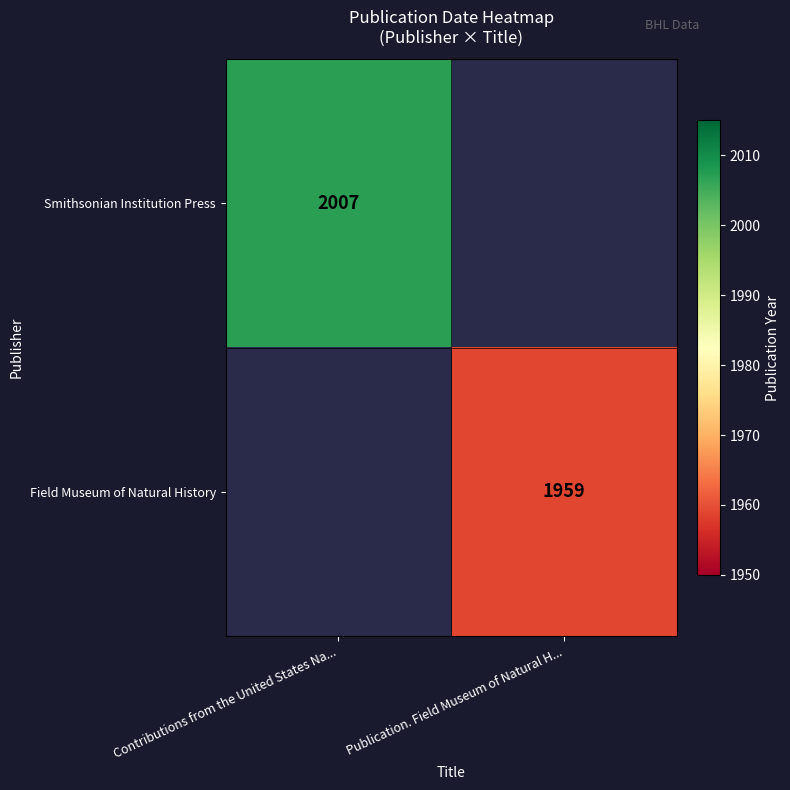

True or false: Field Museum of Natural History has a value of 3247 at Publication. Field Museum of Natural H....

False